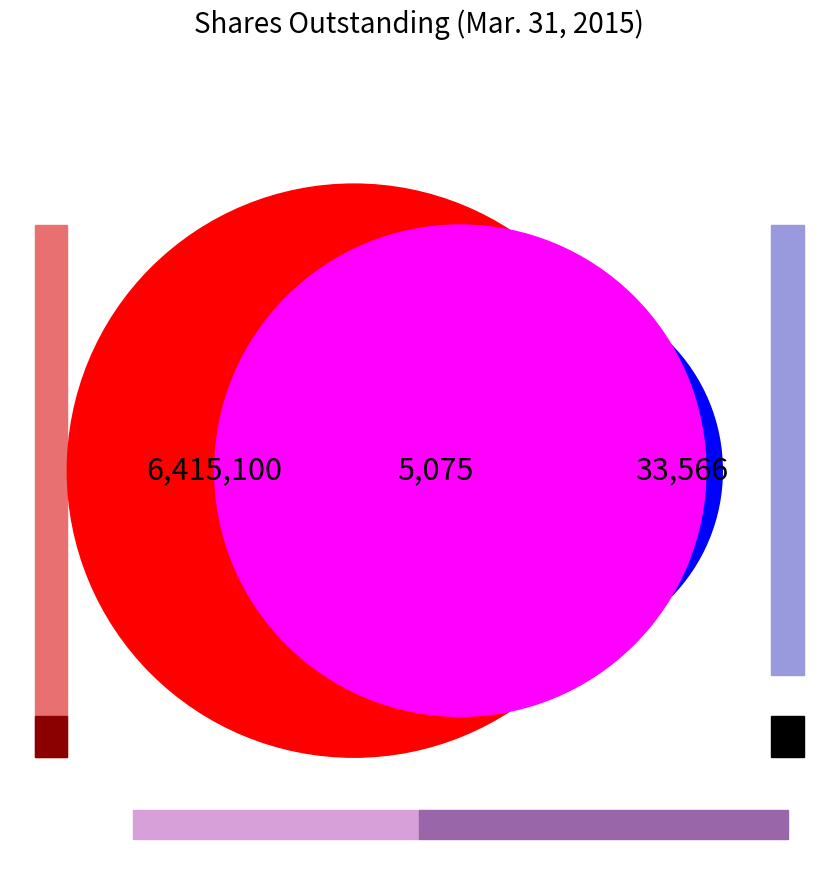

Which slice is the smallest?

Series A Preferred Stock, shares outstanding